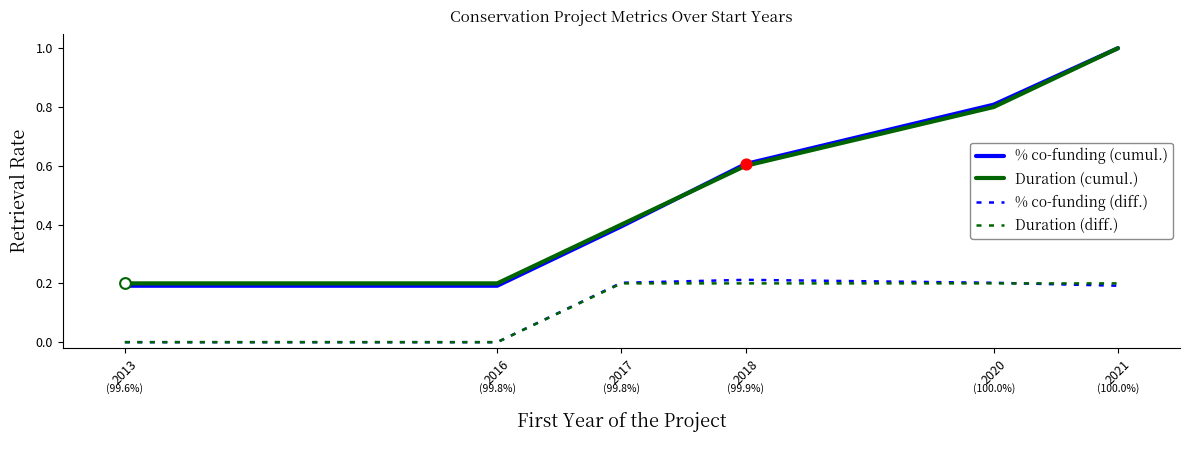

What are all the series names shown in the legend?

% co-funding (cumul.), Duration (cumul.), % co-funding (diff.), Duration (diff.)